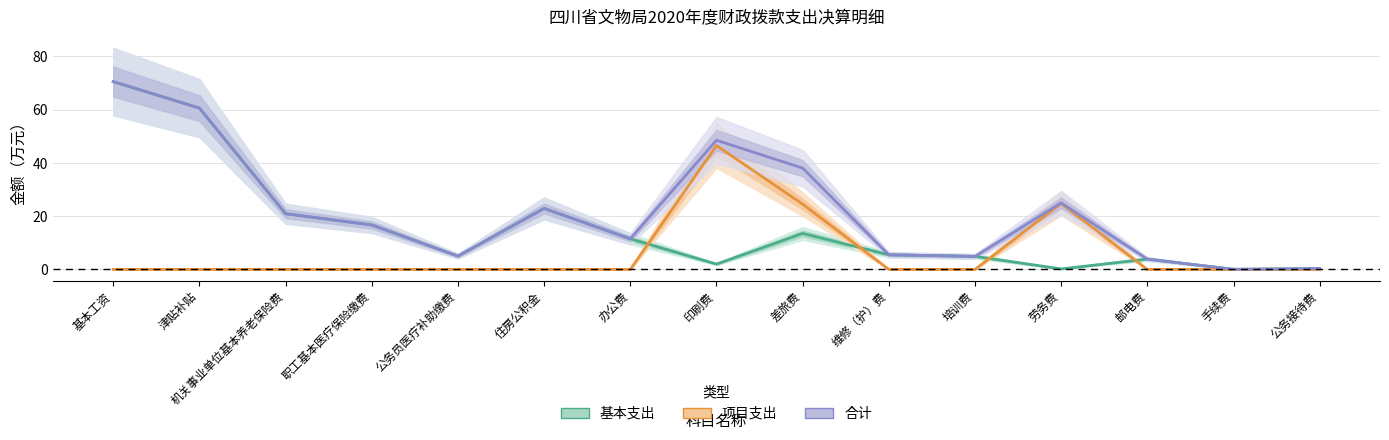

Which category has the highest value in the 合计 series?

基本工资